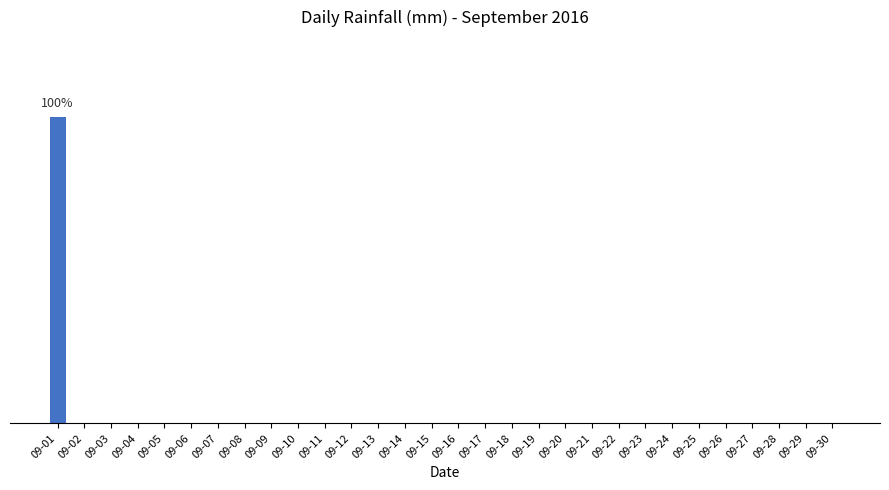

Does the chart contain stacked bars?

No